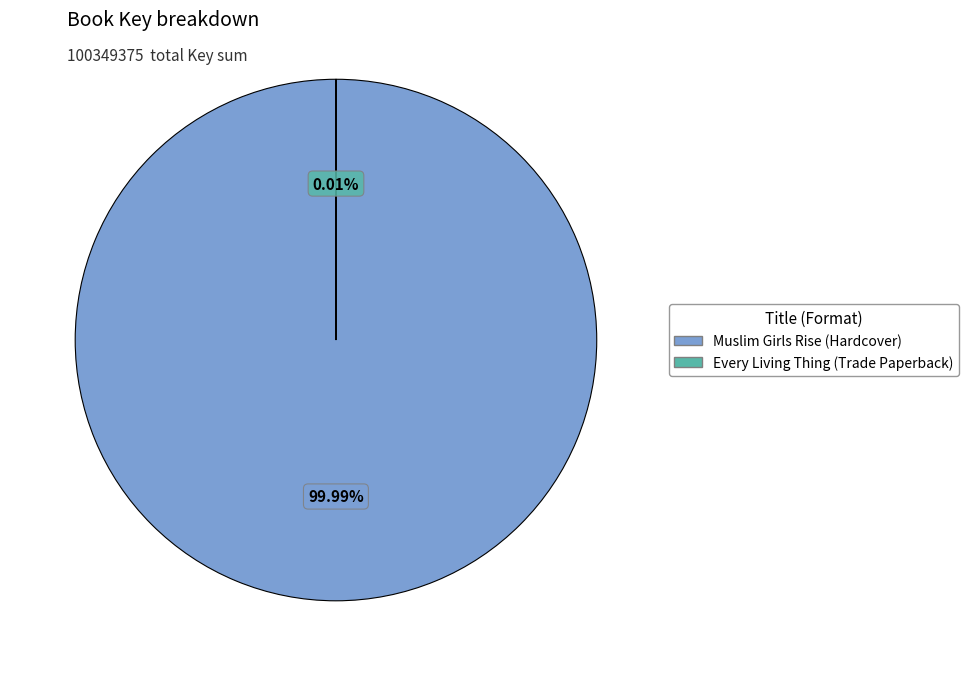

What percentage is NOT represented by Every Living Thing (Trade Paperback)?

100.0%